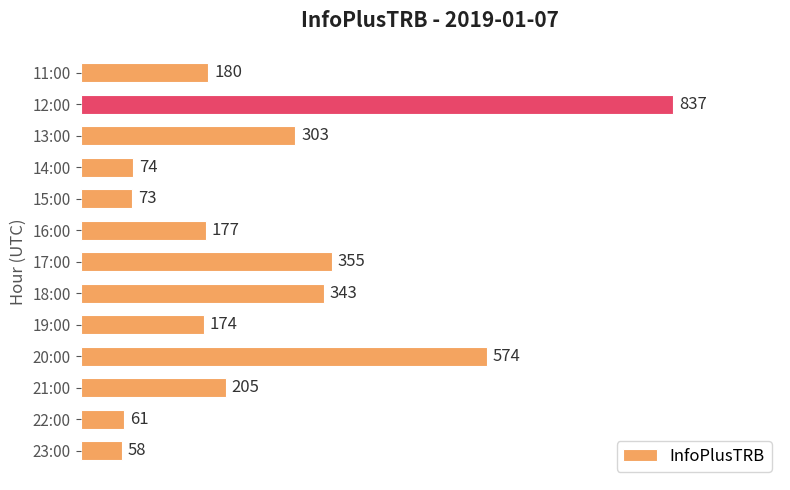

What is the smallest value displayed?

58